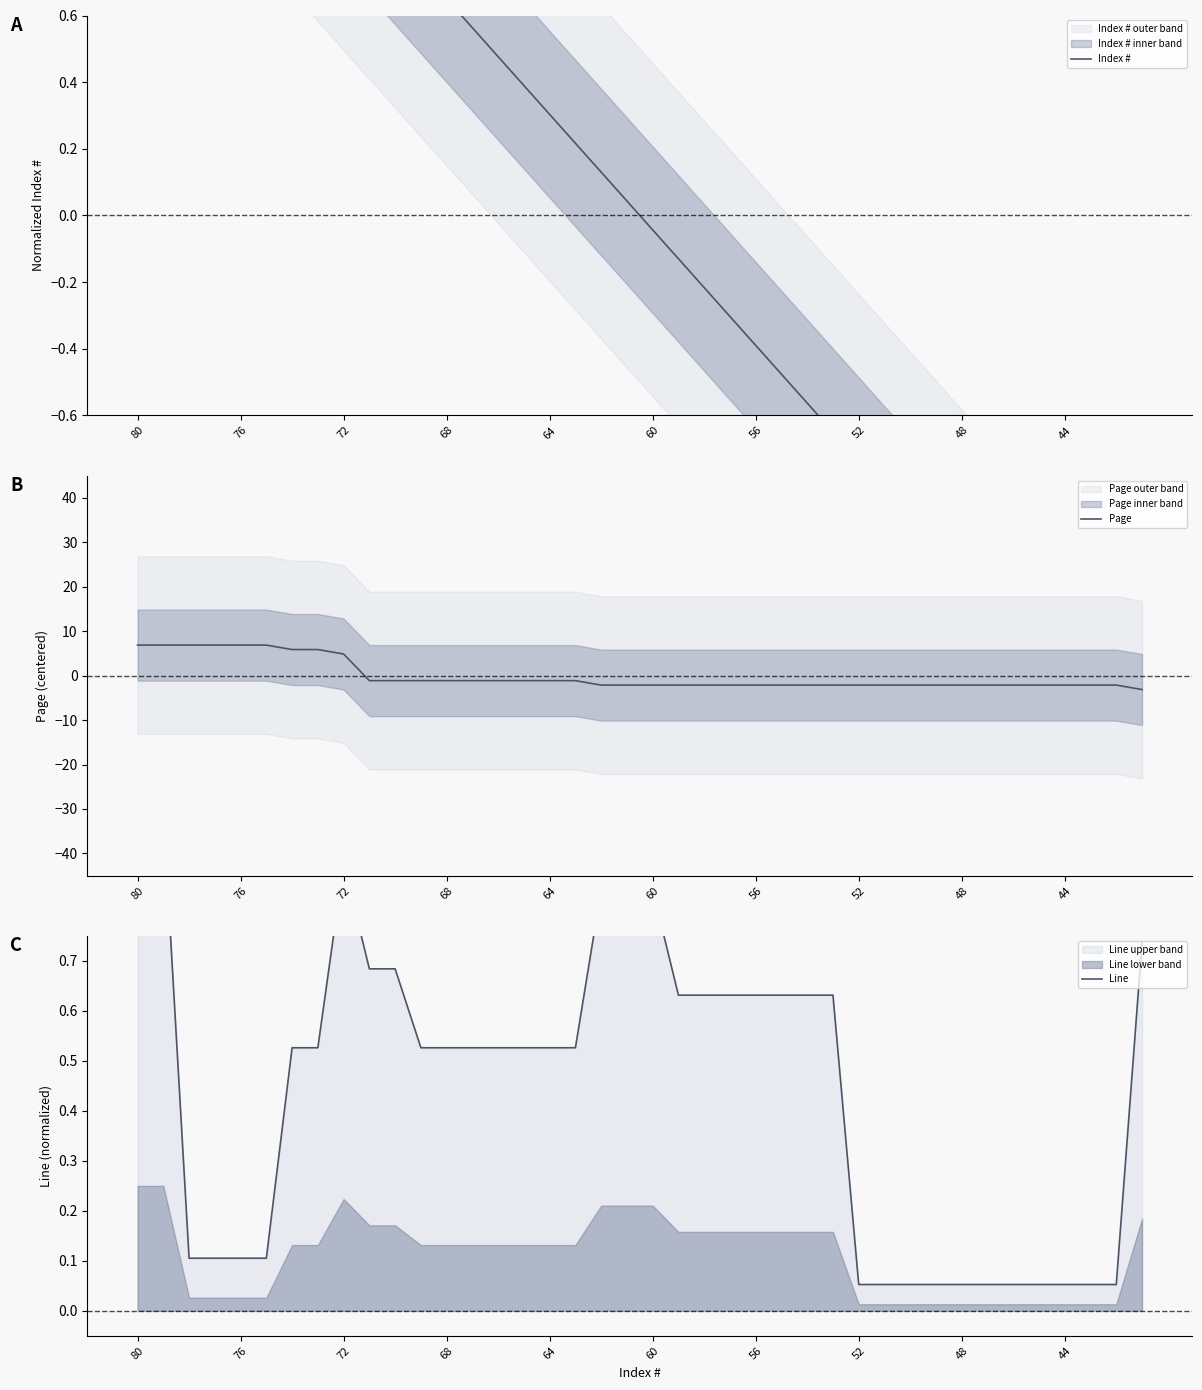

What is the highest value of the Line series?

1.0